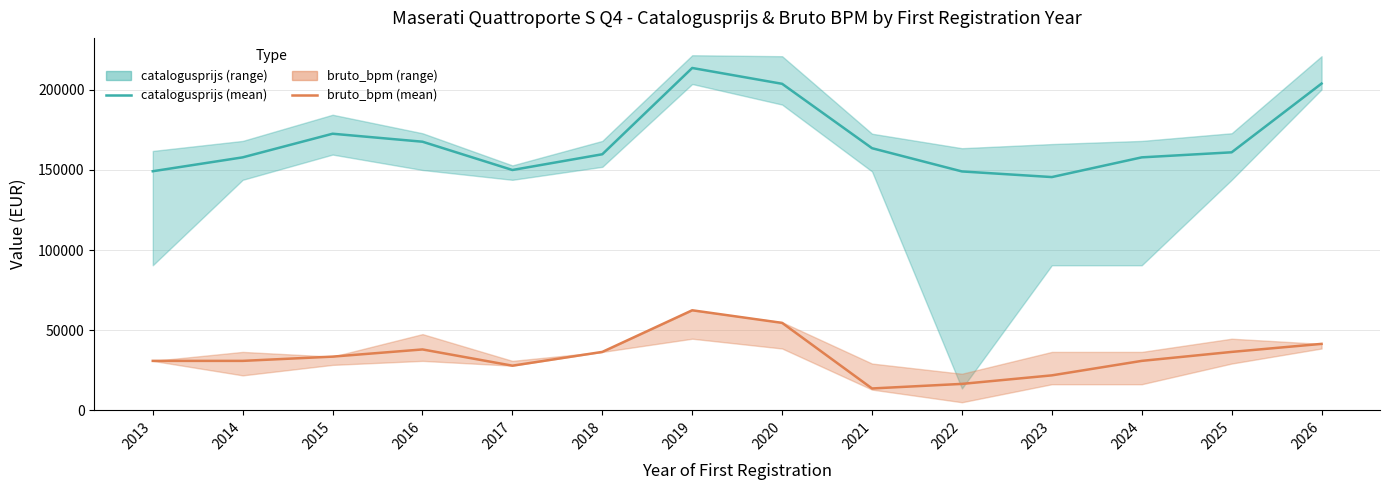

Which series has the largest total across all categories?

catalogusprijs (mean)